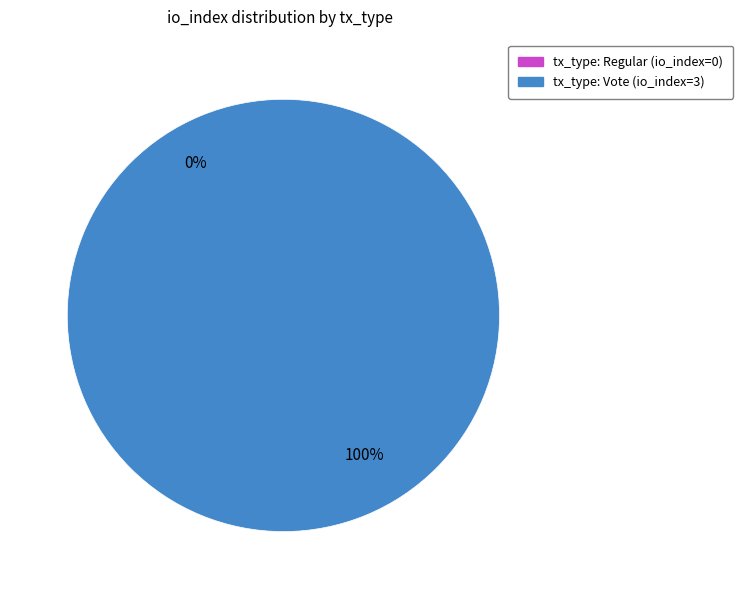

Rank the categories by value from highest to lowest.

Vote, Regular